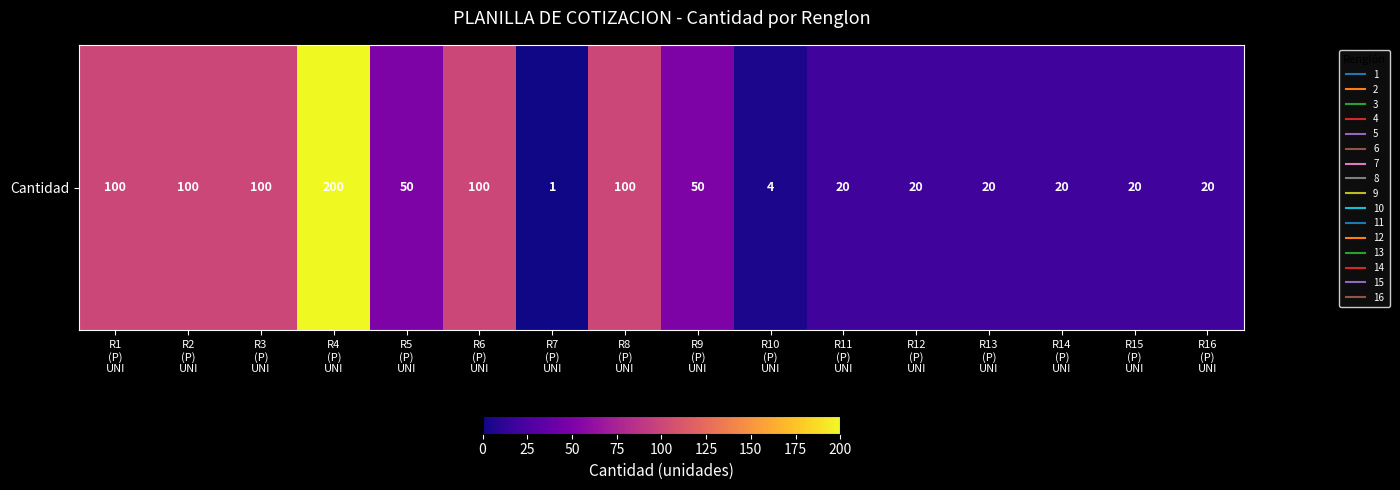

How many values exceed 50?

6